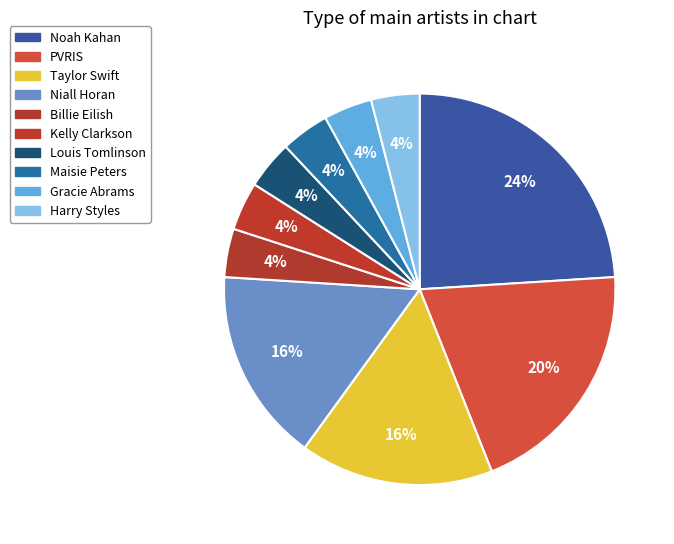

Count the number of slices in the pie.

10